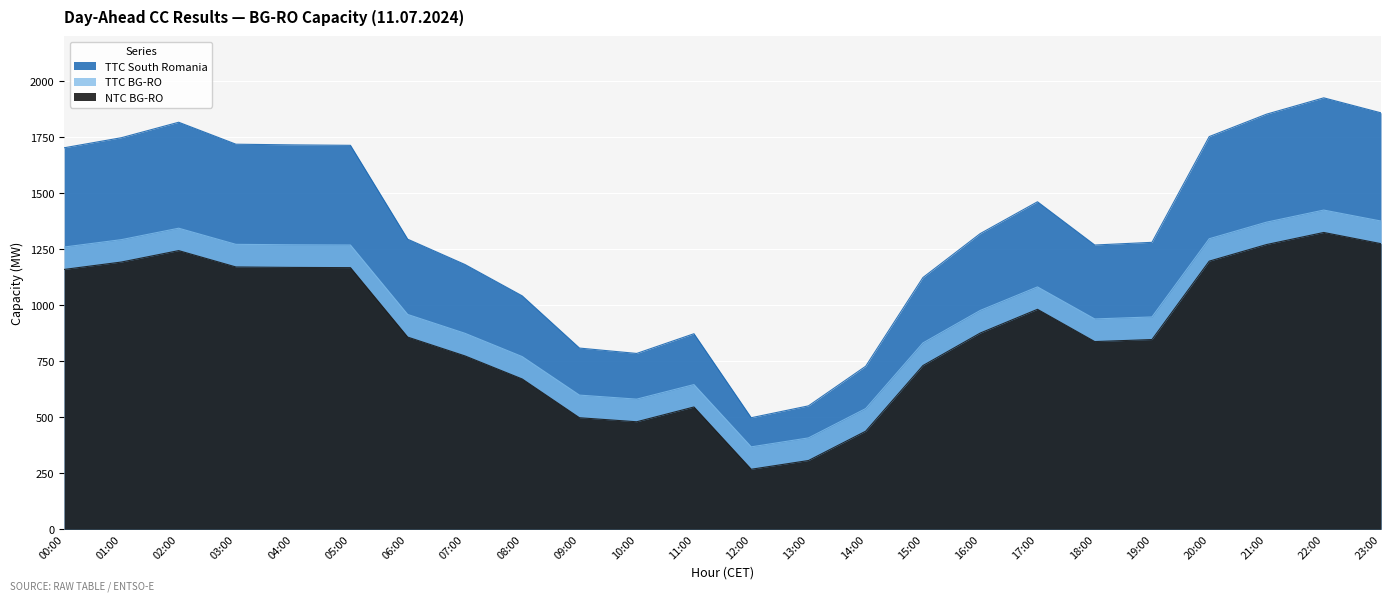

Reading right to left, transcribe all the data shown in this chart.

TTC South Romania: 1859	1926	1853	1753	1281	1269	1462	1320	1124	728	551	498	873	785	809	1042	1182	1295	1714	1716	1719	1817	1748	1703
TTC BG-RO: 1376	1425	1371	1297	948	939	1082	977	832	539	408	368	646	581	599	771	875	959	1269	1270	1272	1344	1293	1260
NTC BG-RO: 1275	1325	1271	1197	847	838	982	876	731	438	307	268	546	480	498	671	774	858	1168	1169	1171	1244	1193	1160